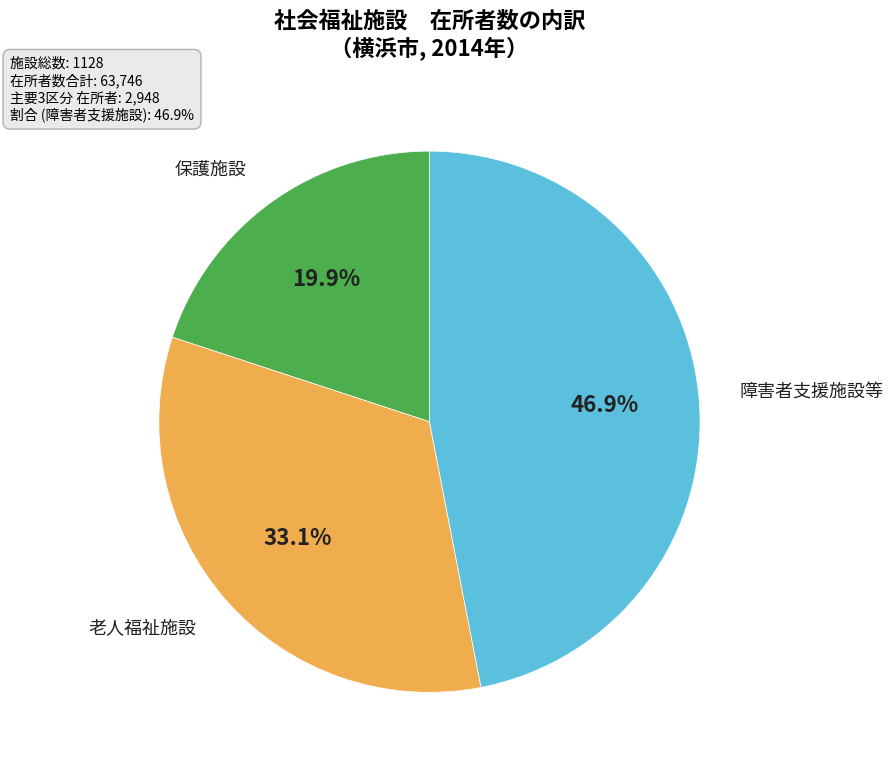

Is there a majority slice in this chart?

No